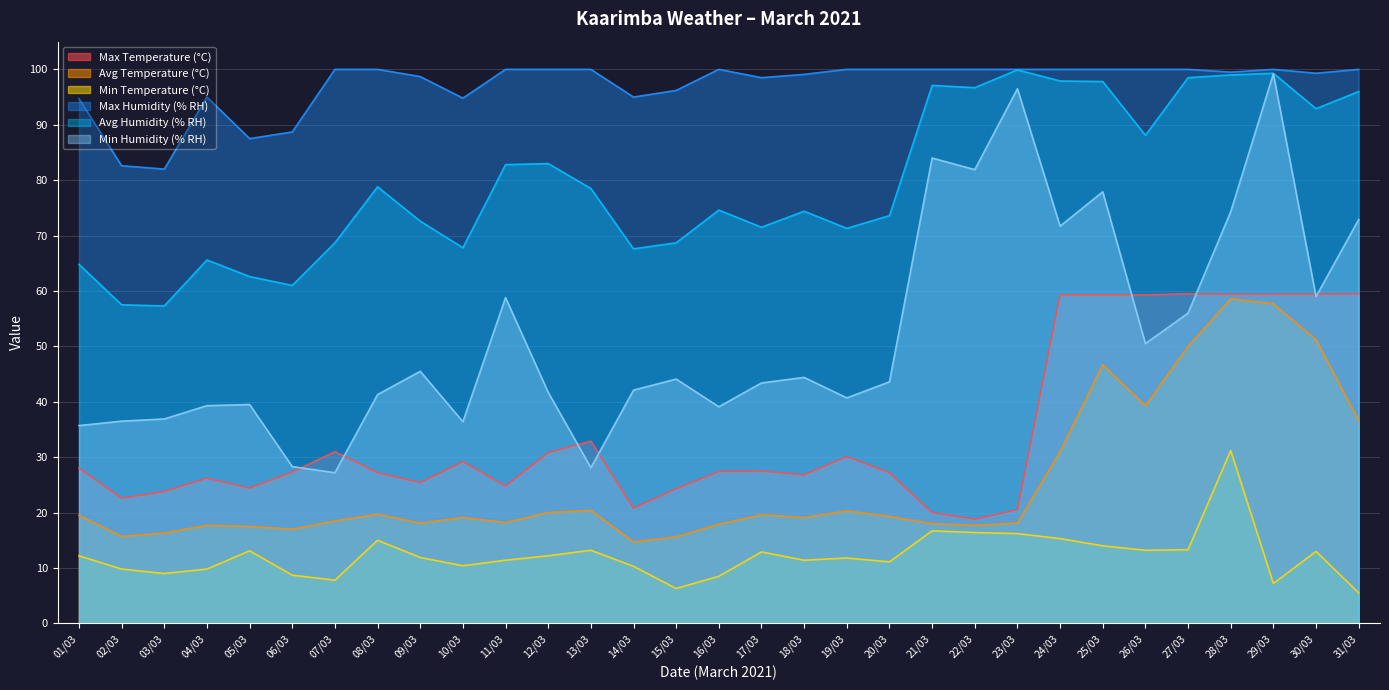

True or false: Avg Temperature (°C) and Min Temperature (°C) cross at least once.

False